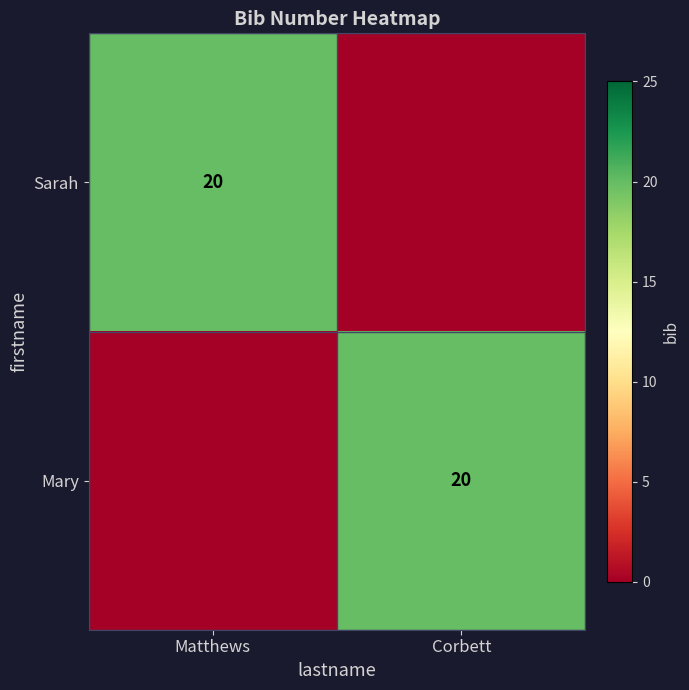

True or false: Mary has a value of 20 at Corbett.

True